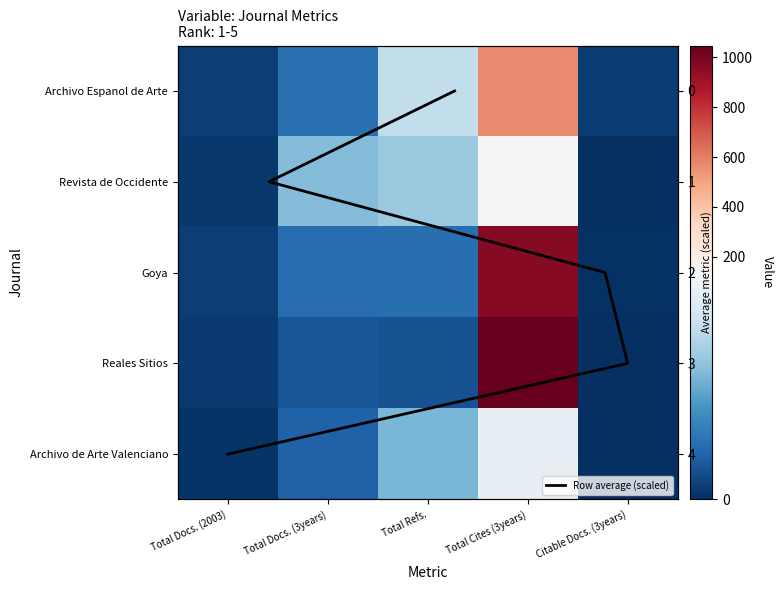

Which series has the largest range (max minus min)?

Reales Sitios